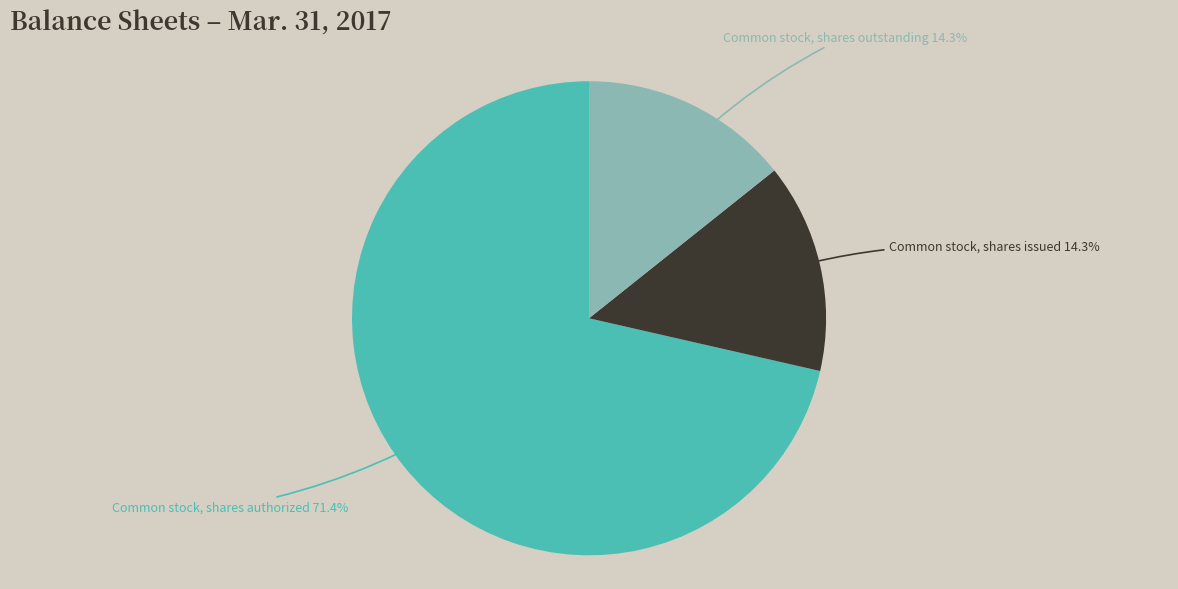

Which slice is the largest?

Common stock, shares authorized